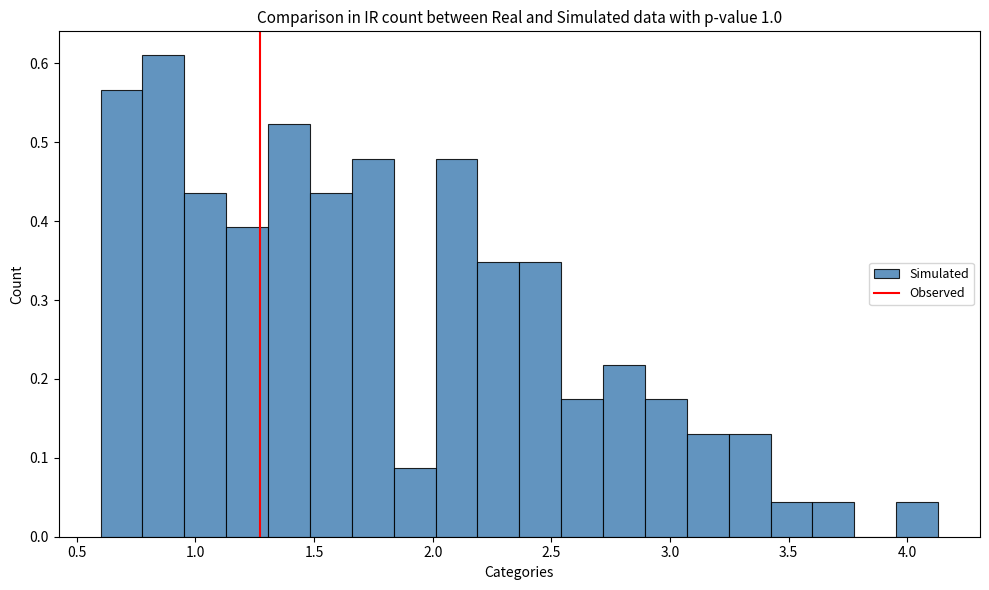

Read against the x-axis, roughly where is the centre of the tallest bar?

0.85